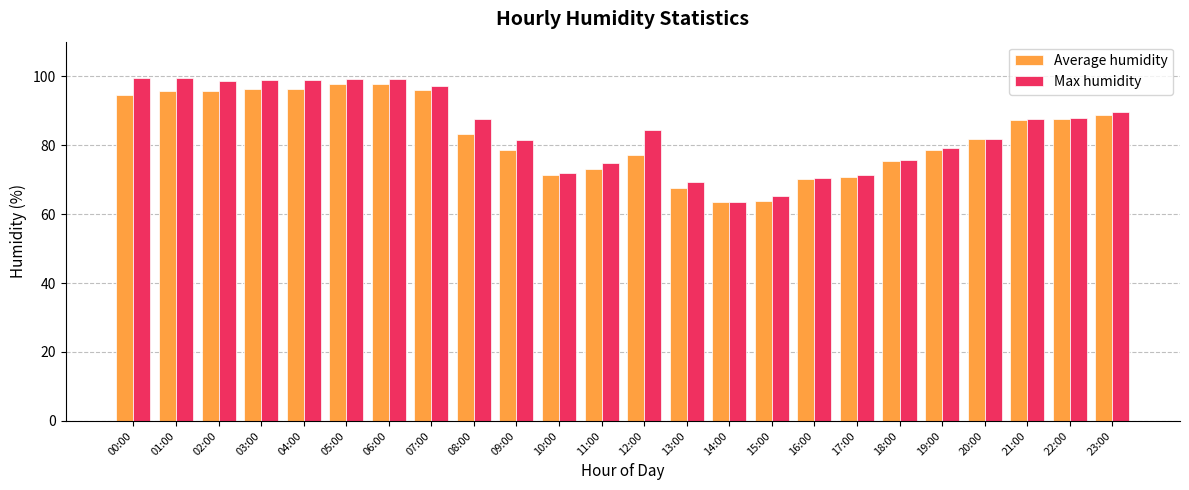

List the series in order of their overall mean, highest first.

Max humidity, Average humidity